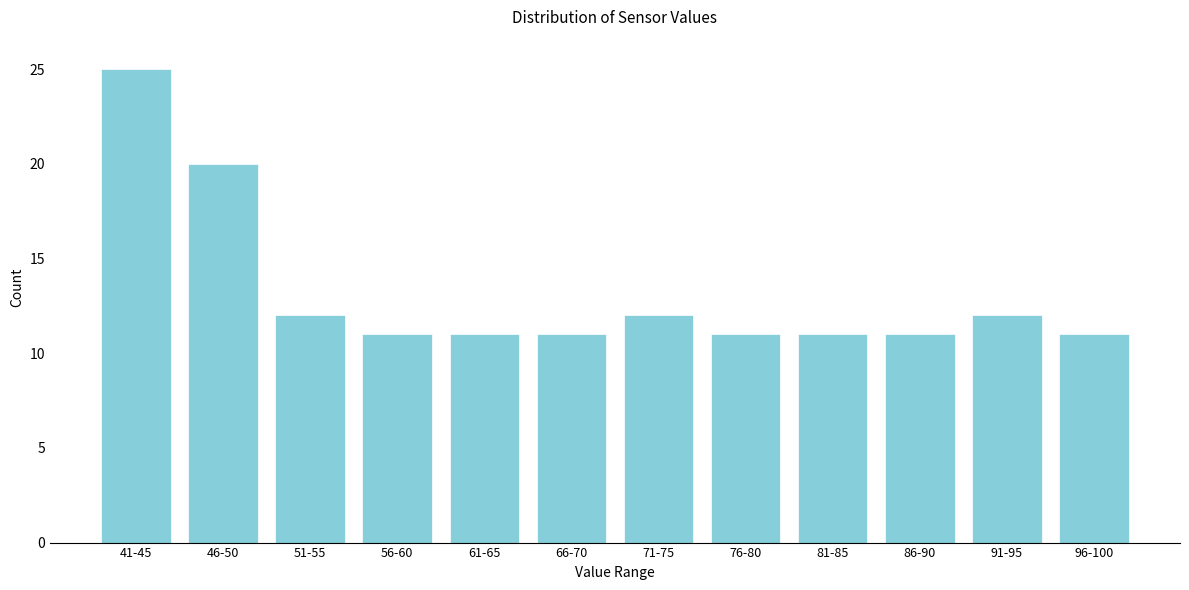

Reading right to left, list all the values displayed in this chart.

96-100=11	91-95=12	86-90=11	81-85=11	76-80=11	71-75=12	66-70=11	61-65=11	56-60=11	51-55=12	46-50=20	41-45=25